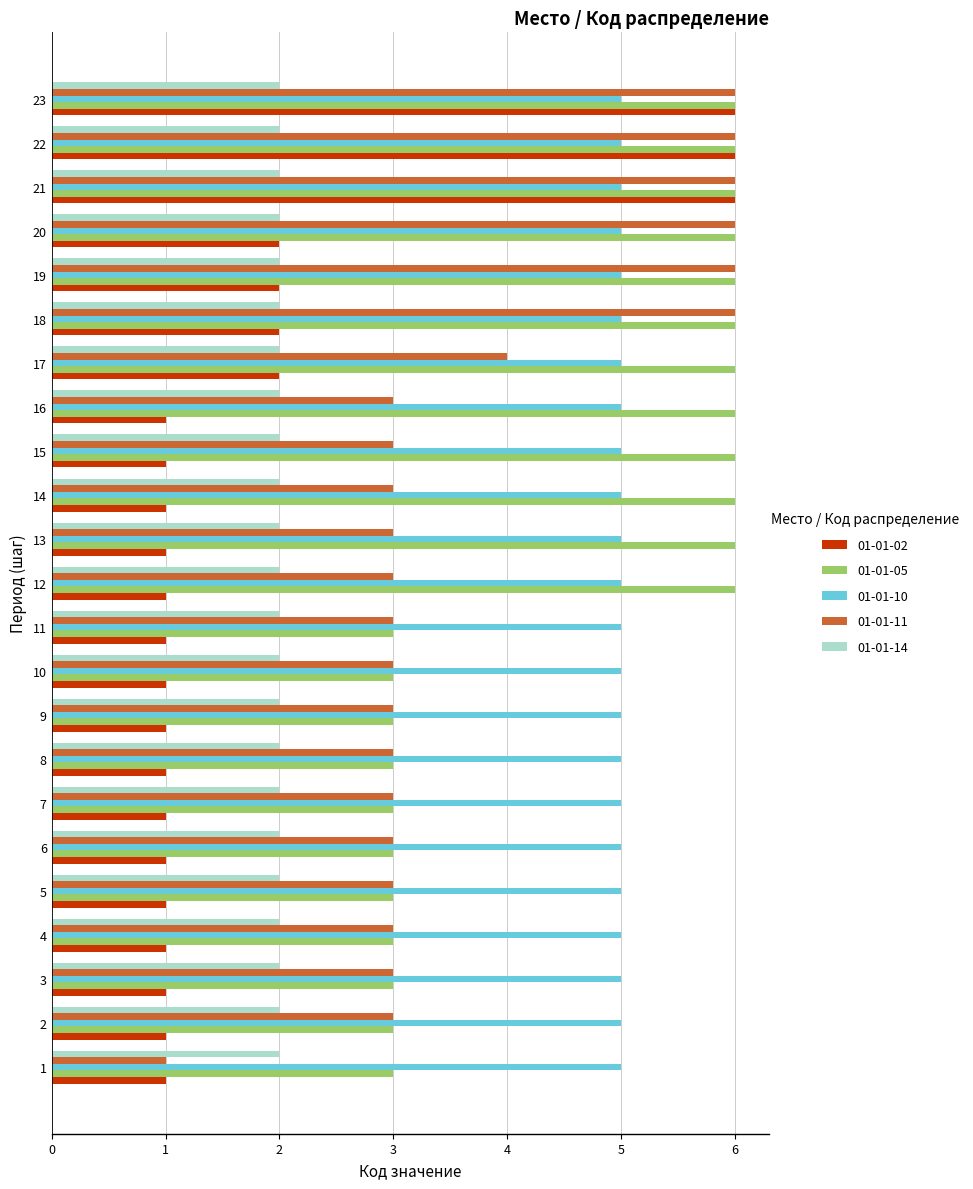

The value of 01-01-11 at 21 is 3. True or false?

False